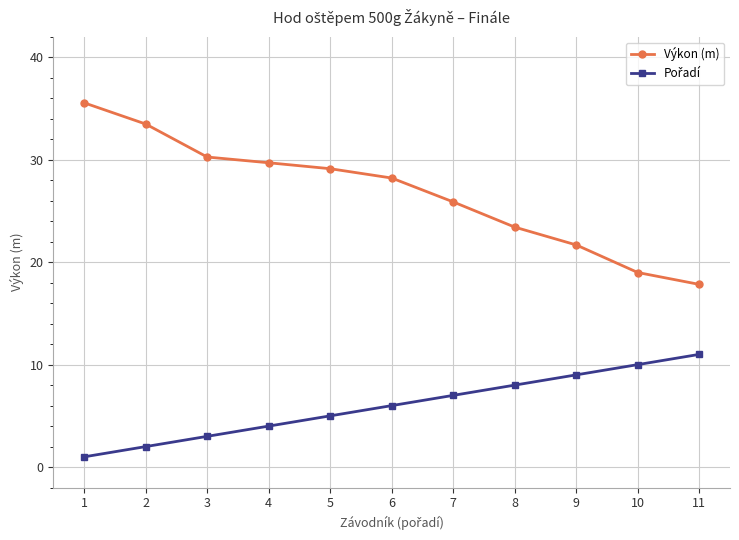

What is the smallest value displayed?

1.0